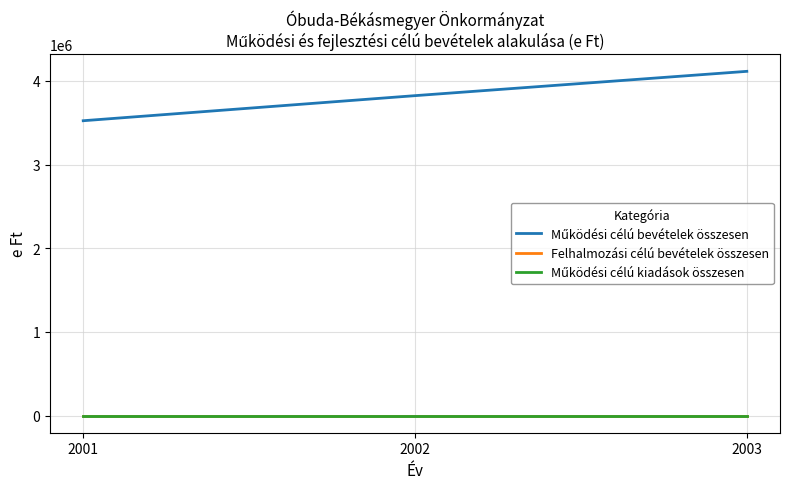

Which series has the largest total across all categories?

Működési célú bevételek összesen